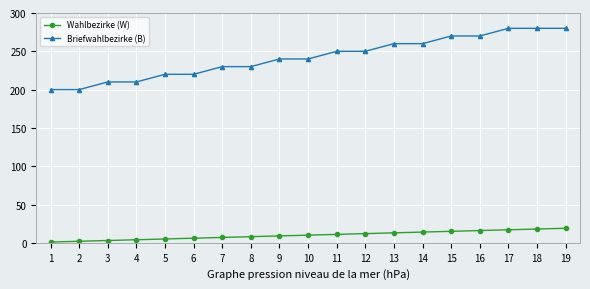

The Briefwahlbezirke (B) series shows 270 at 16. True or false?

True